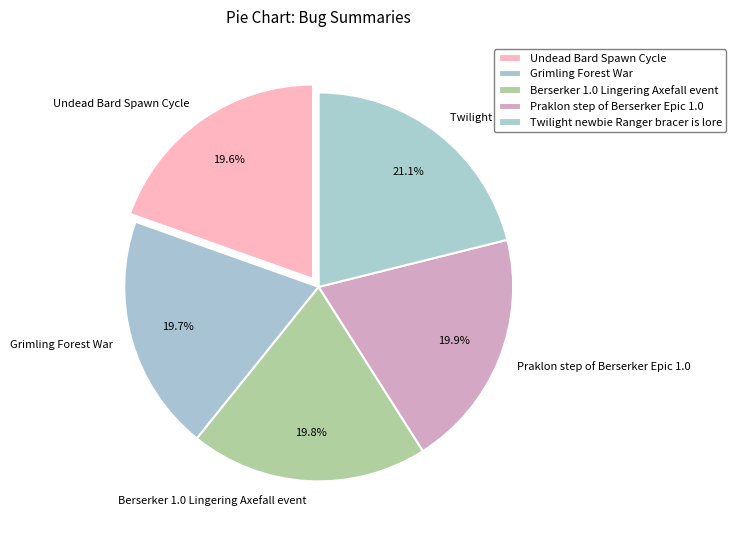

Which category has the biggest portion of the pie?

Twilight newbie Ranger bracer is lore